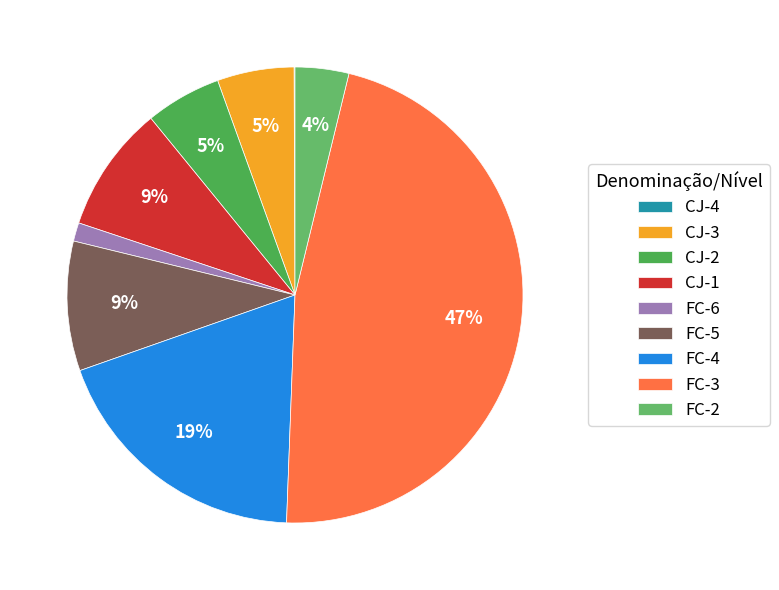

Combined, do FC-5 and FC-4 account for over 50%?

No